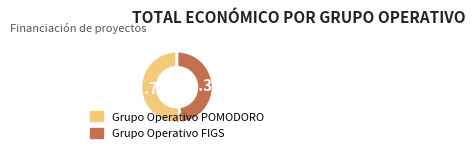

What is the ratio of the value at Grupo Operativo FIGS to the value at Grupo Operativo POMODORO?

0.9